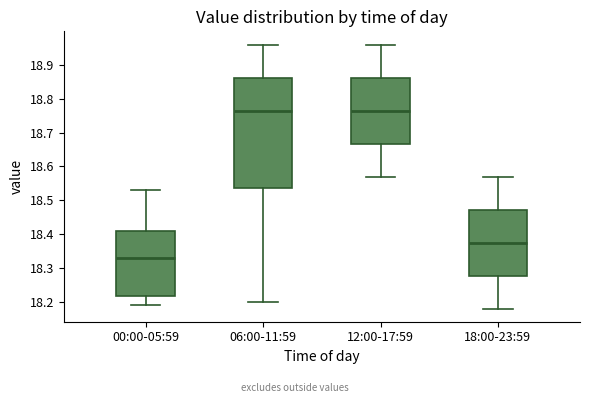

Which box is the tallest, from its lower edge to its upper edge?

06:00-11:59